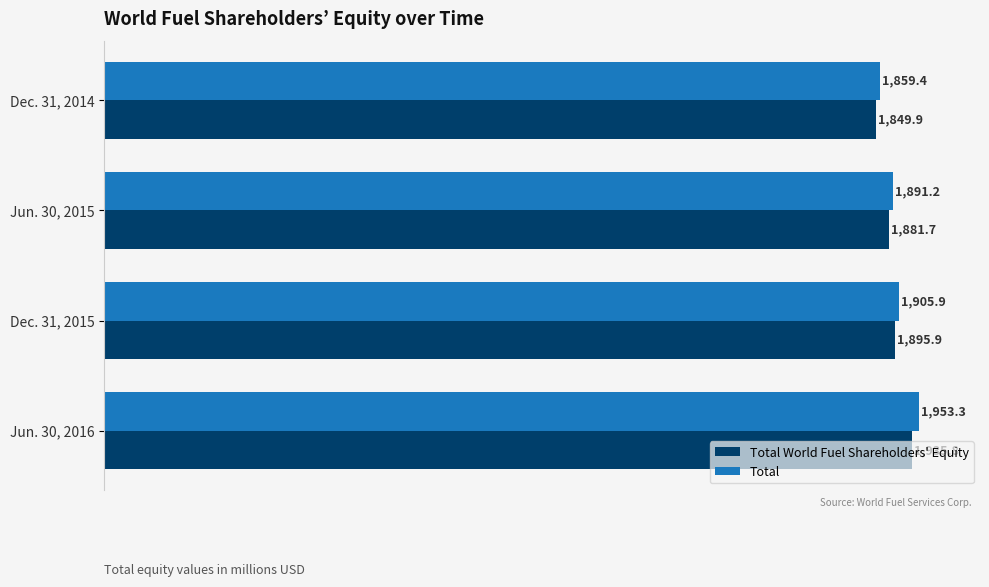

What is the lowest value of the Total World Fuel Shareholders' Equity series?

1849.9